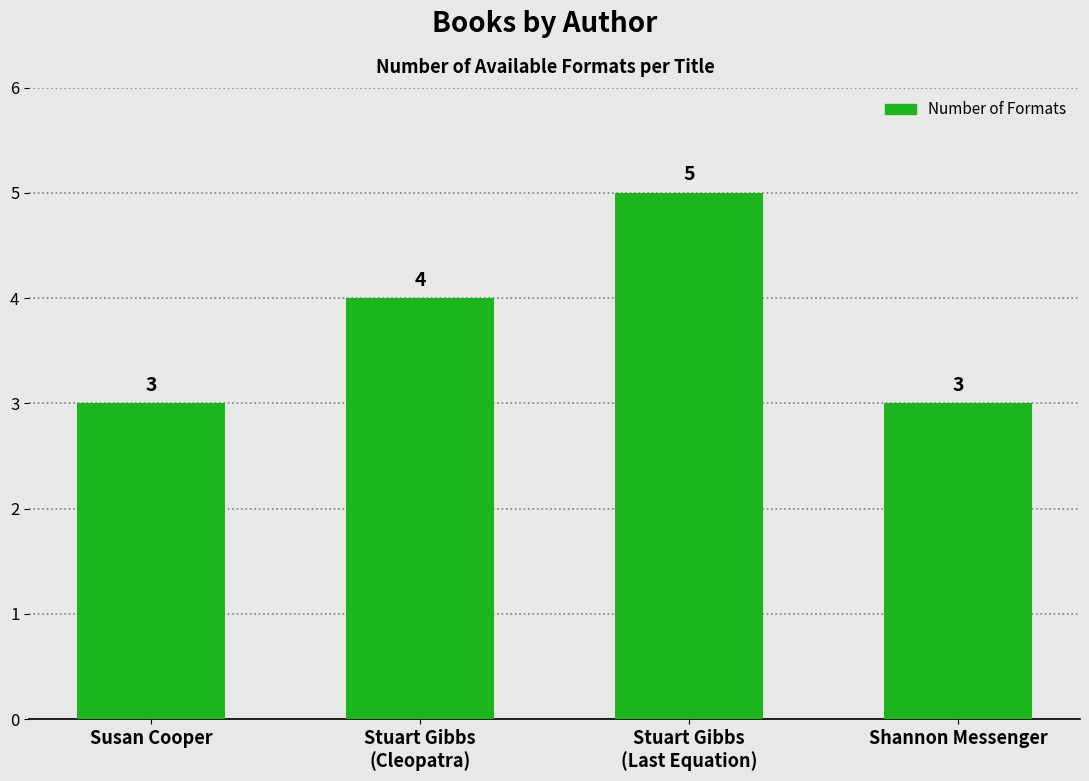

What is the smallest value displayed?

3